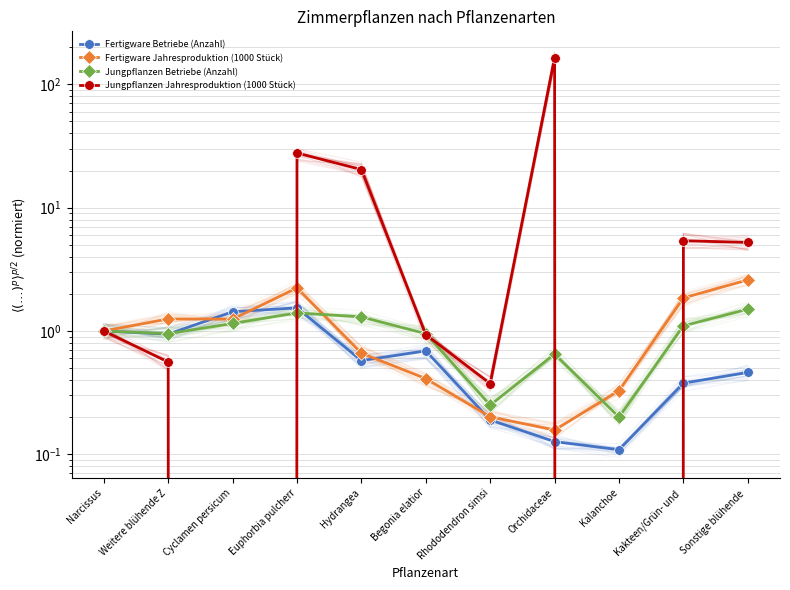

After their last crossing, which series has the higher values: Fertigware Jahresproduktion (1000 Stück) or Fertigware Betriebe (Anzahl)?

Fertigware Jahresproduktion (1000 Stück)